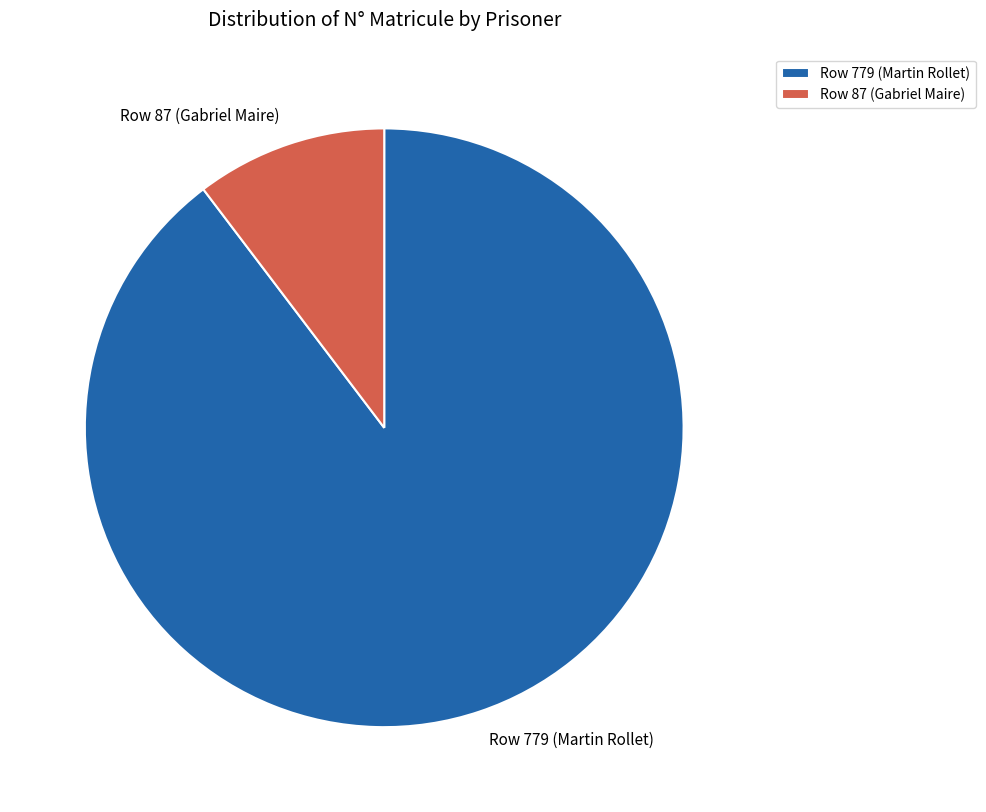

Which has a higher value, Row 87 (Gabriel Maire) or Row 779 (Martin Rollet)?

Row 779 (Martin Rollet)